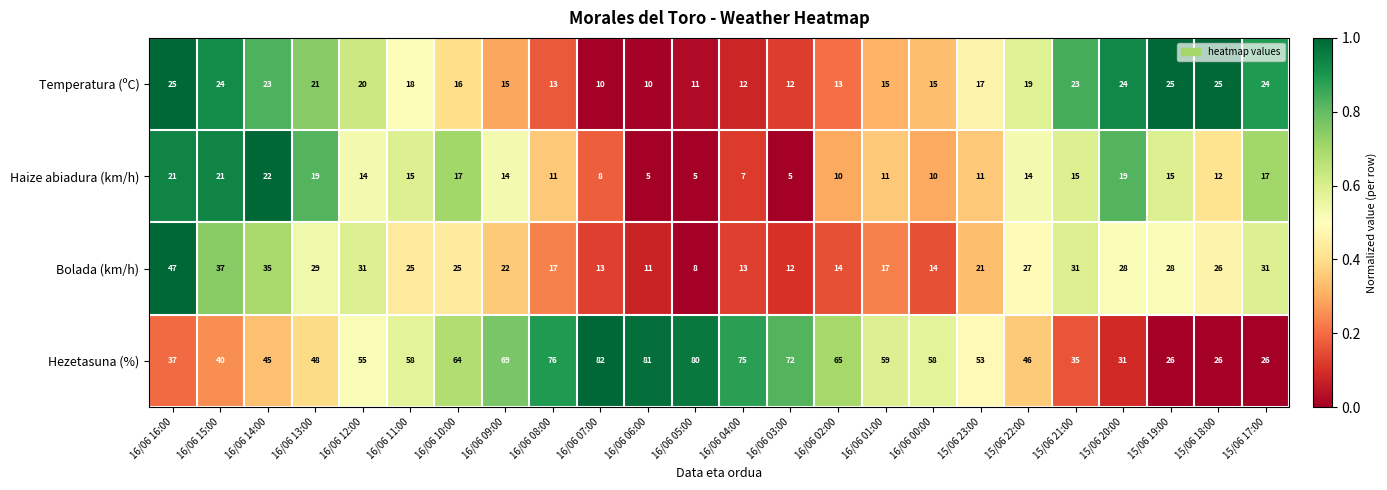

What is the difference between the second highest and minimum values in the Bolada (km/h) series?

29